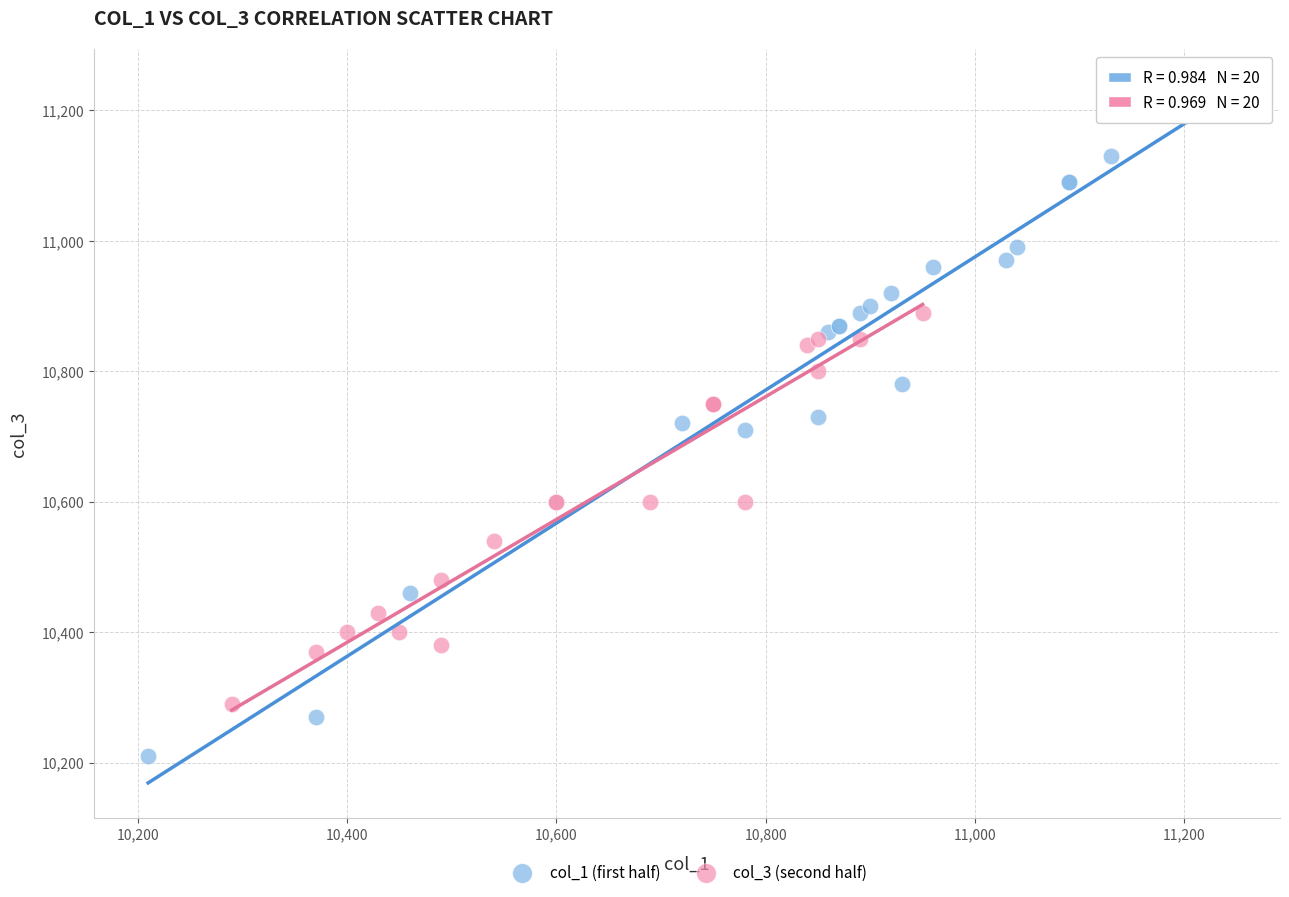

Which series reaches the minimum Y coordinate?

col_1 (first half)